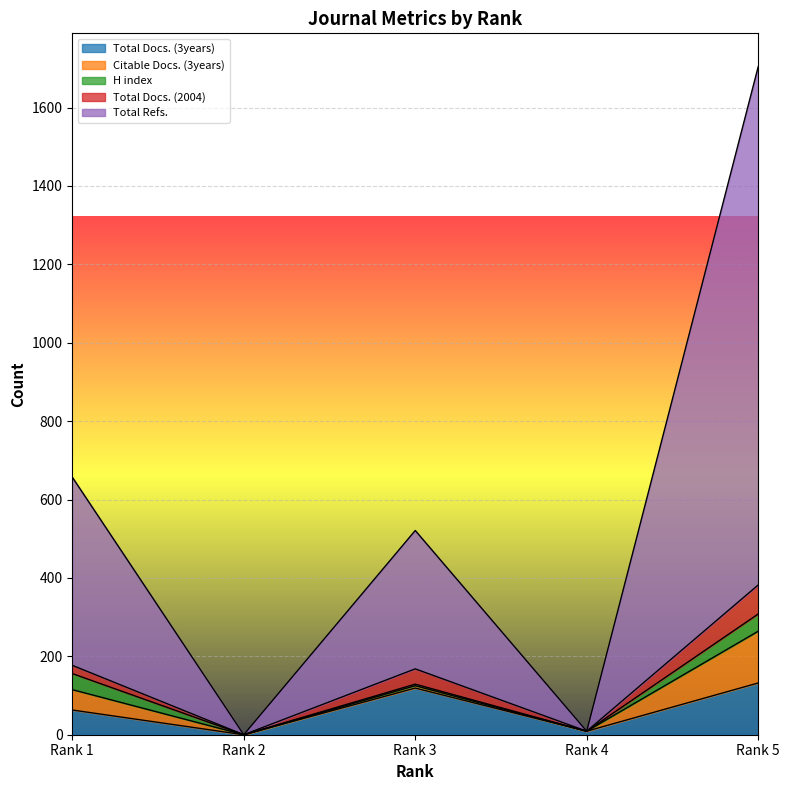

What are all the series names shown in the legend?

Total Docs. (3years), Citable Docs. (3years), H index, Total Docs. (2004), Total Refs.